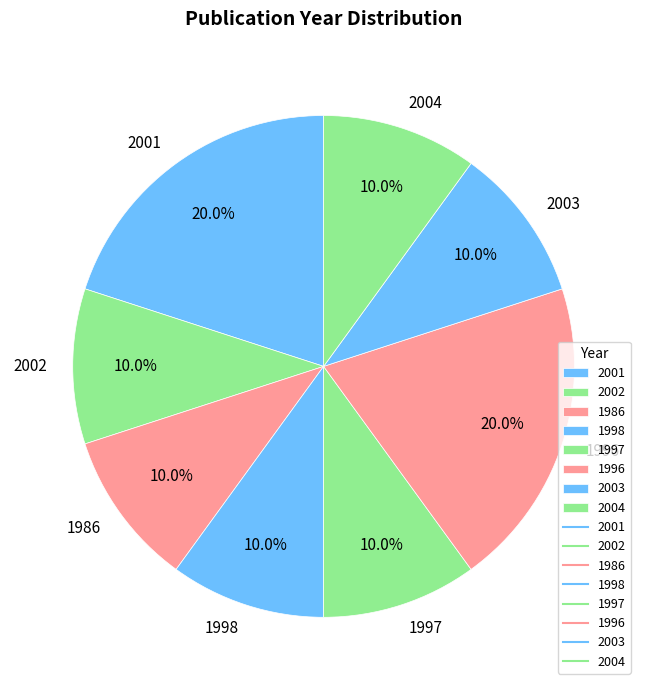

Is the sum of 1996 and 2002 greater than half?

No